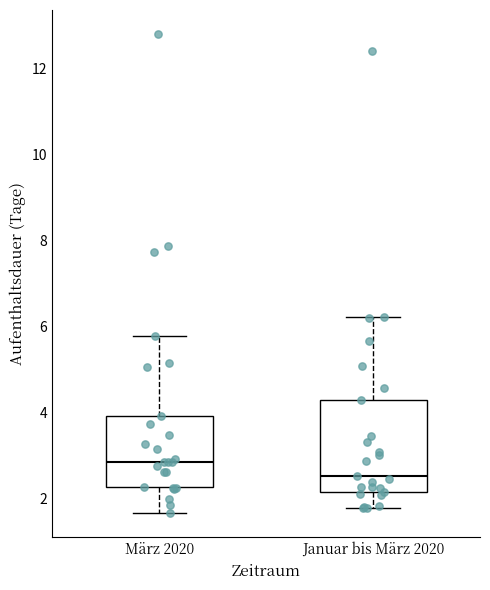

Where does the median line of the box for März 2020 sit on the y-axis? The values are not printed on the chart, so give them approximately, as read against the axis.

2.8